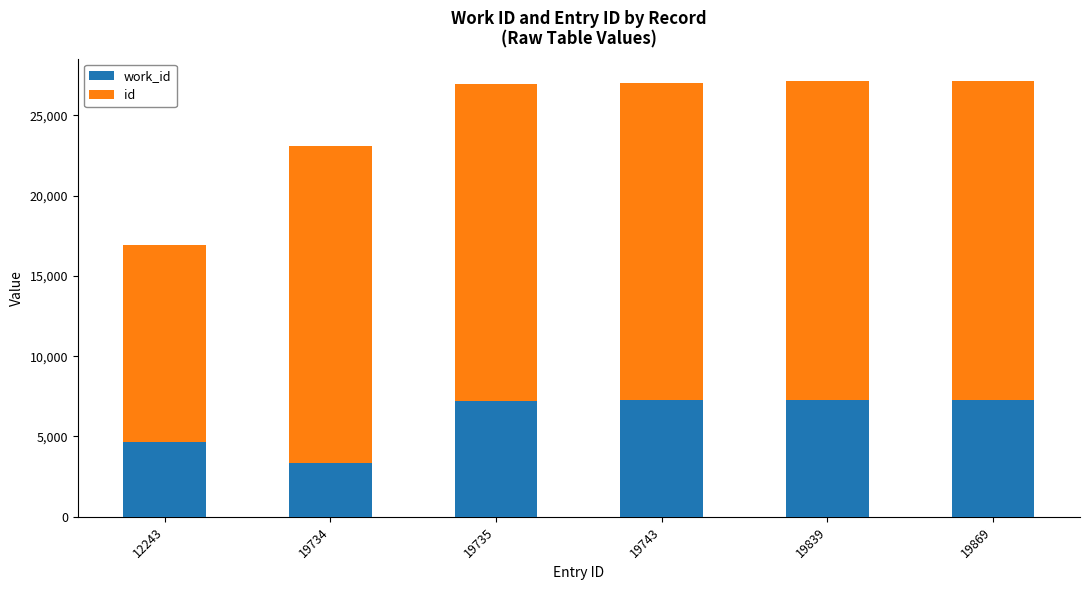

Are the bars horizontal?

No